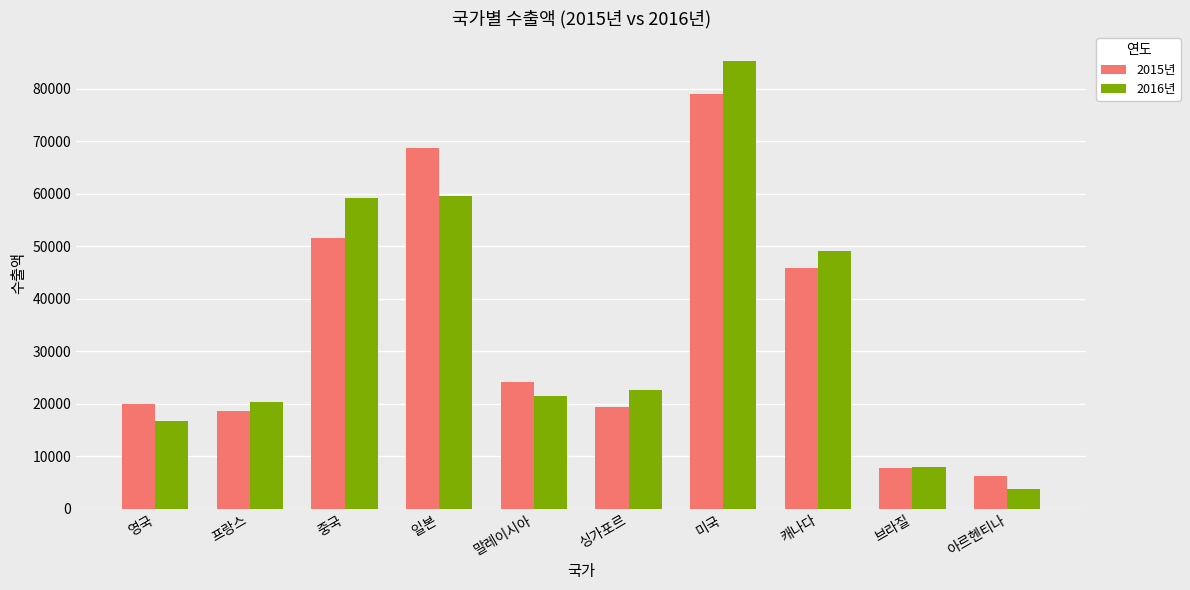

At which category is the sum across all series the highest?

미국